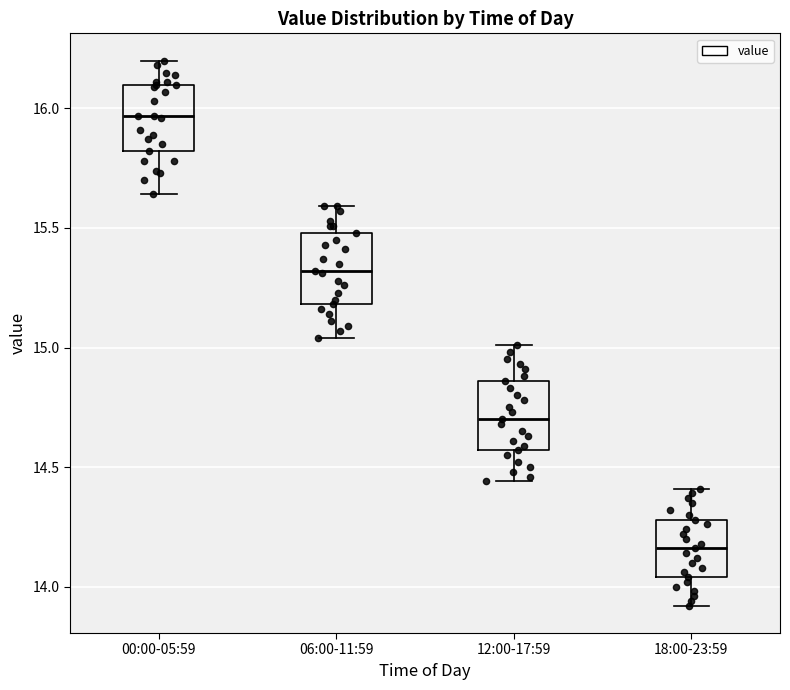

Where does the median line of the box for 12:00-17:59 sit on the y-axis? The values are not printed on the chart, so give them approximately, as read against the axis.

14.70